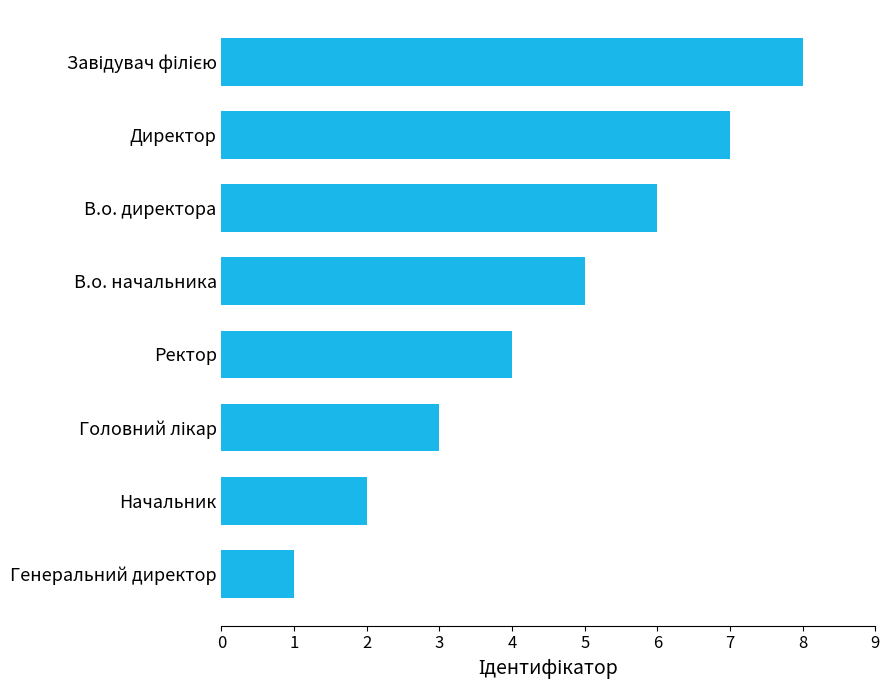

Count the number of categories in the chart.

8